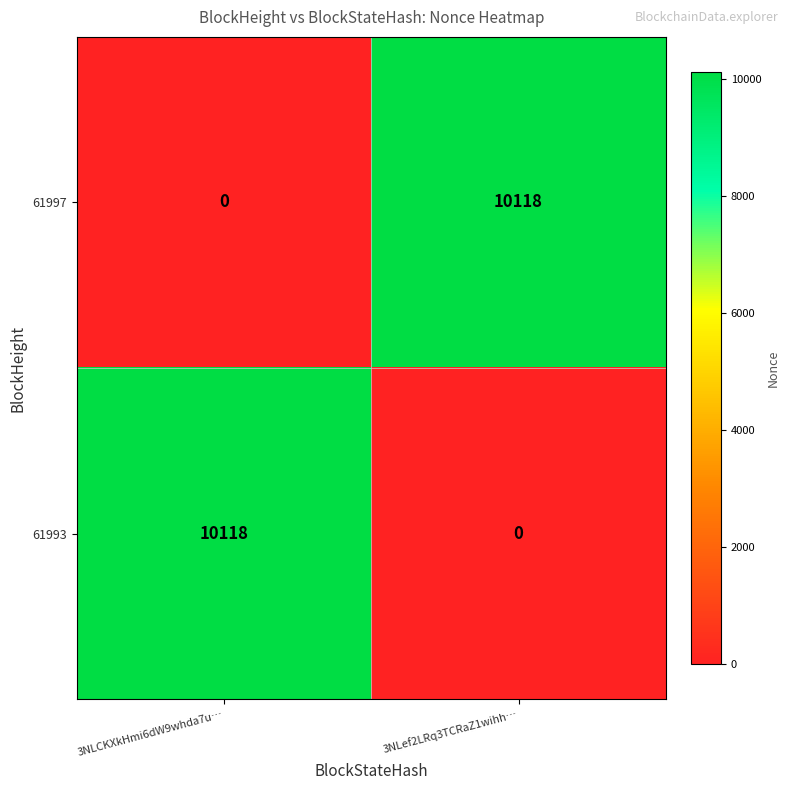

At which label does 61997 reach its peak?

3NLef2LRq3TCRaZ1wihh…